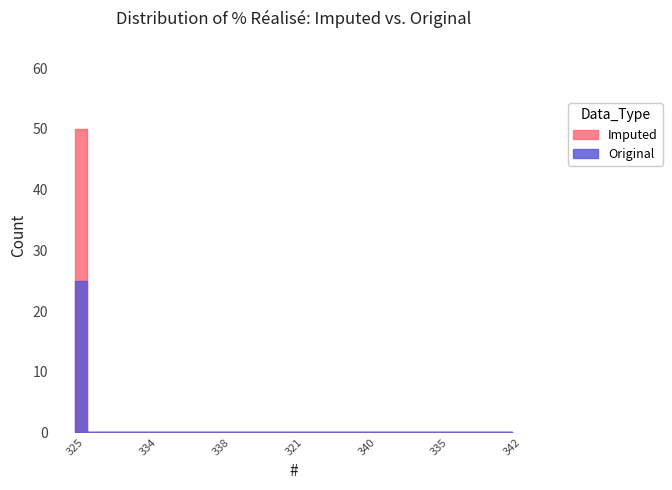

Rank the series by their maximum value, from highest to lowest.

Imputed, Original